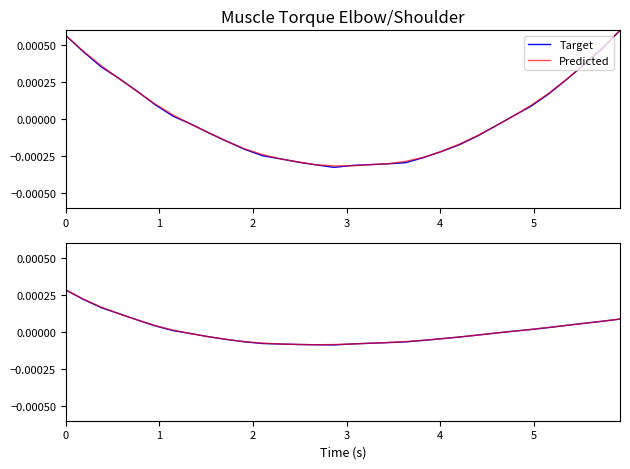

True or false: Predicted has more than 0 interior local peaks.

False